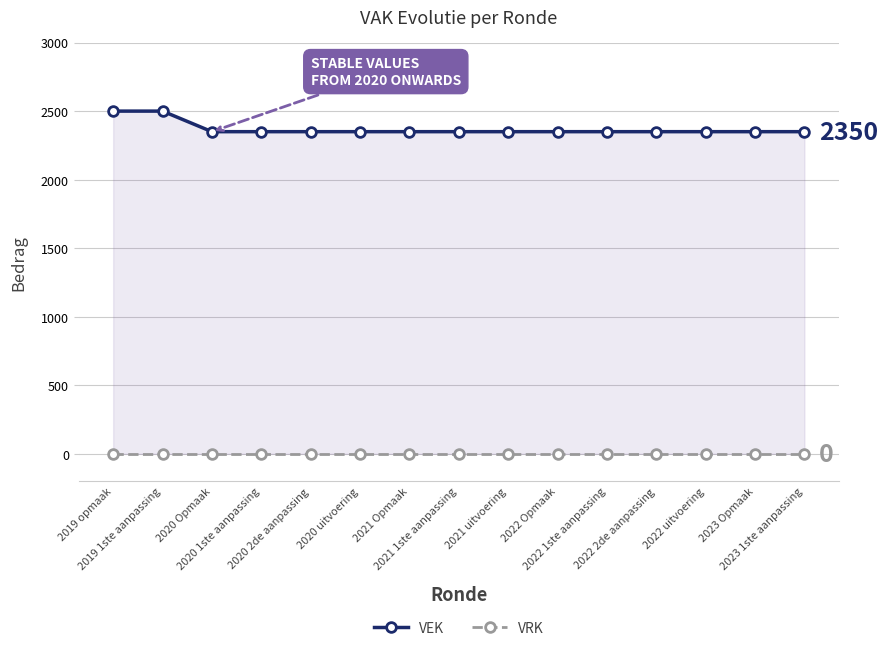

At which category does the chart reach its peak across all series?

2019 opmaak